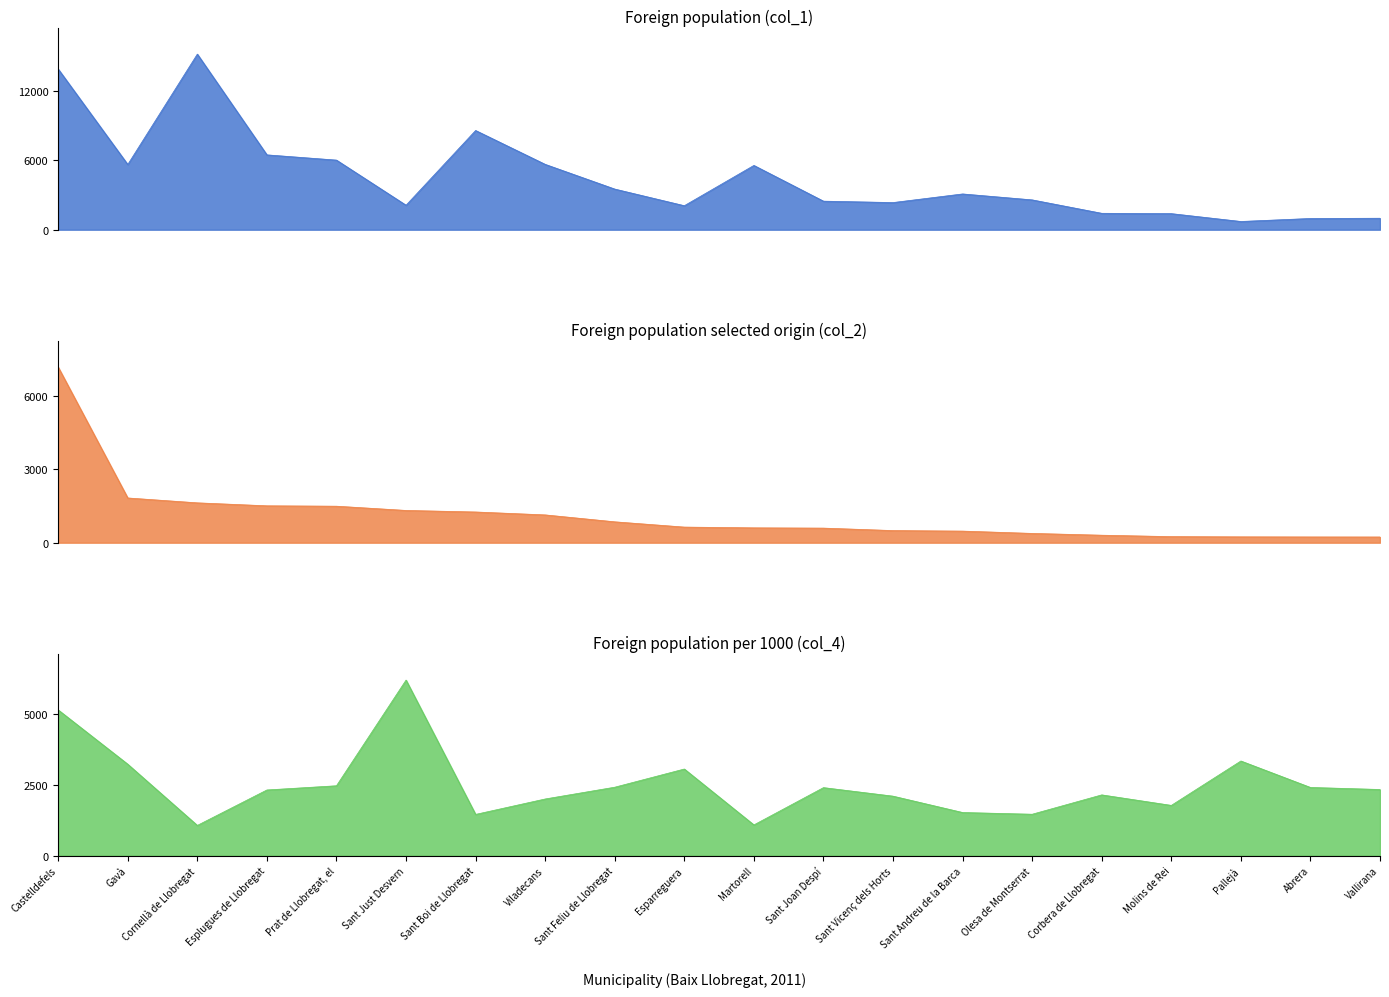

After their last crossing, which series has the higher values: Foreign population (col_1) or Foreign population per 1000 (col_4)?

Foreign population per 1000 (col_4)